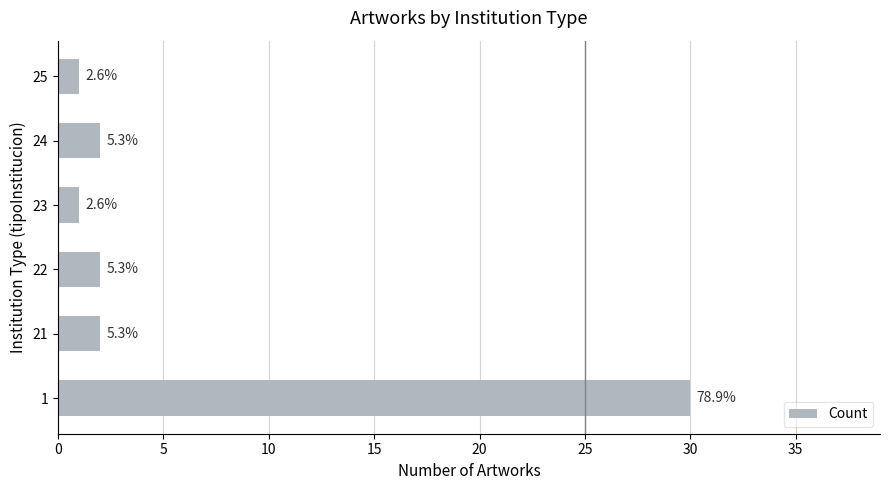

How many bars are there in total?

6